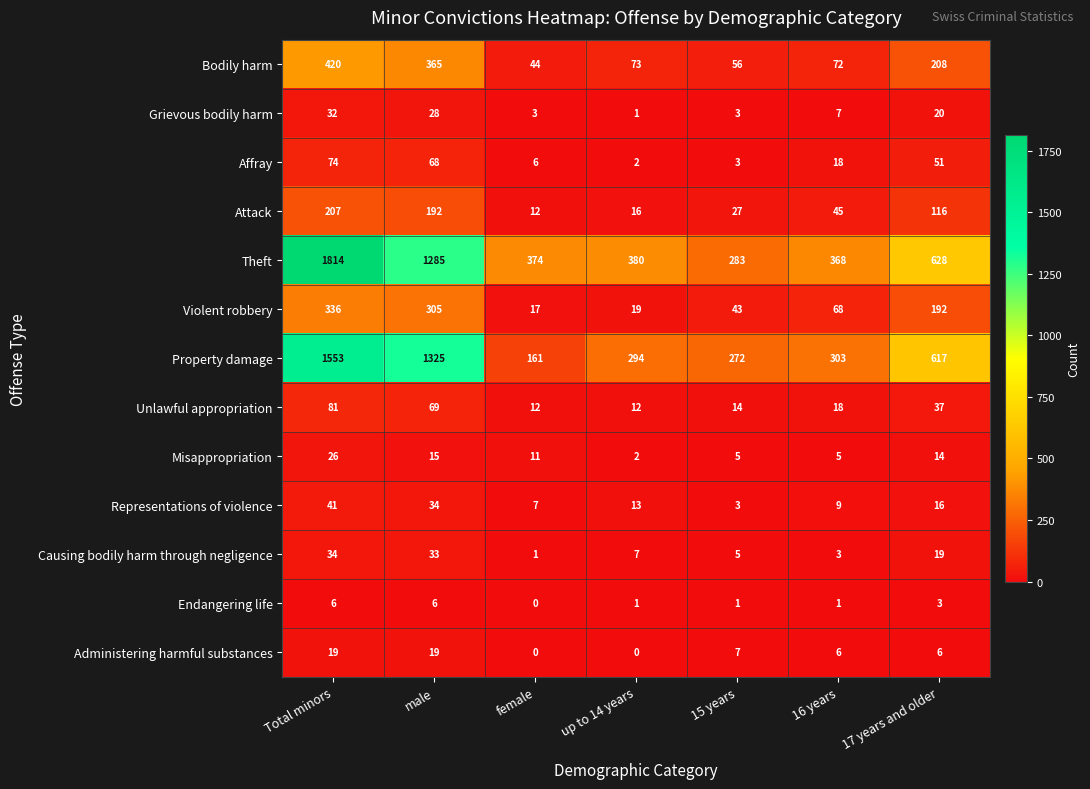

Rank the series by their maximum value, from highest to lowest.

Theft, Property damage, Bodily harm, Violent robbery, Attack, Unlawful appropriation, Affray, Representations of violence, Causing bodily harm through negligence, Grievous bodily harm, Misappropriation, Administering harmful substances, Endangering life